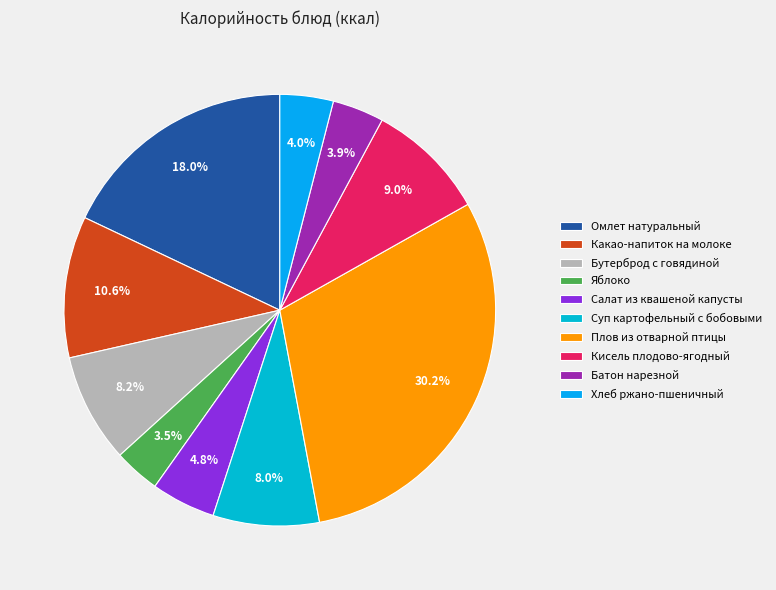

What is the largest slice in the pie chart?

Плов из отварной птицы